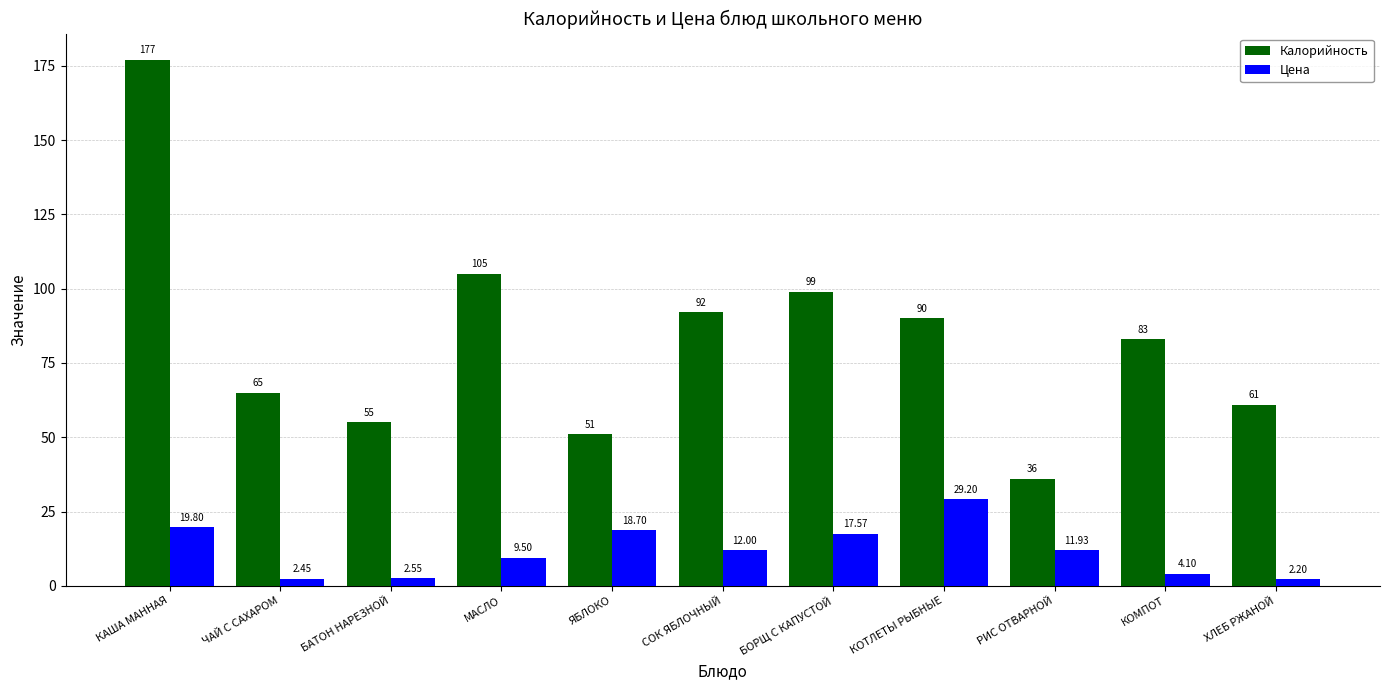

What is the highest value of the Цена series?

29.2